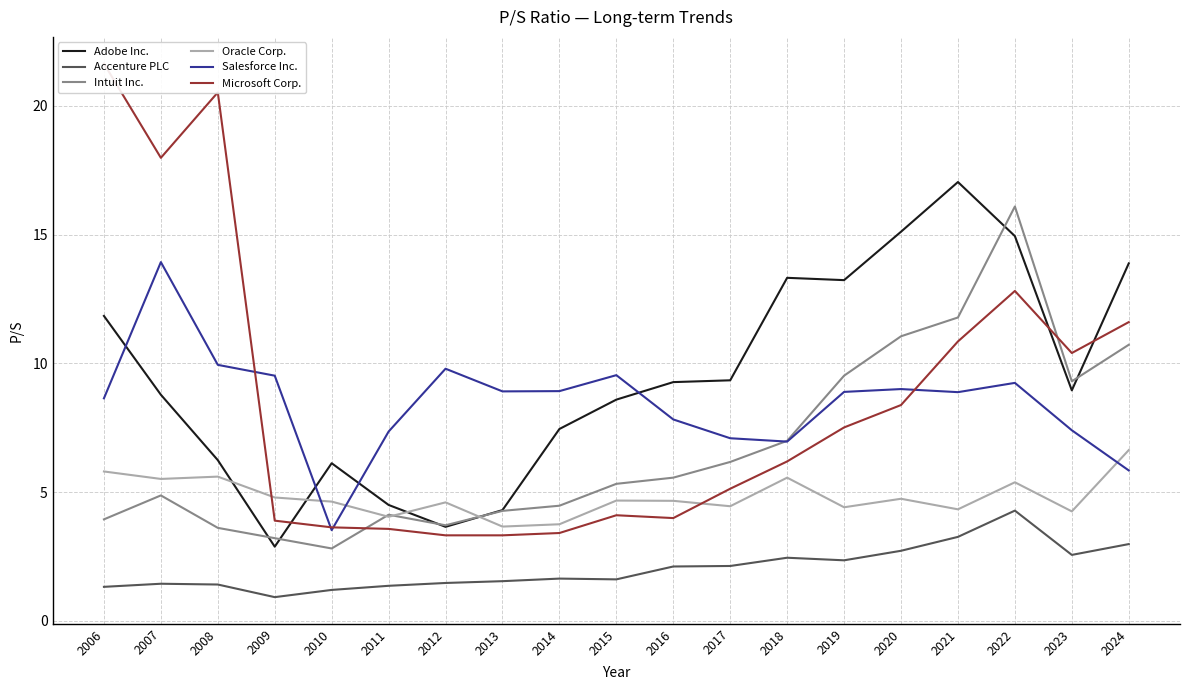

Count the number of data series in this chart.

6